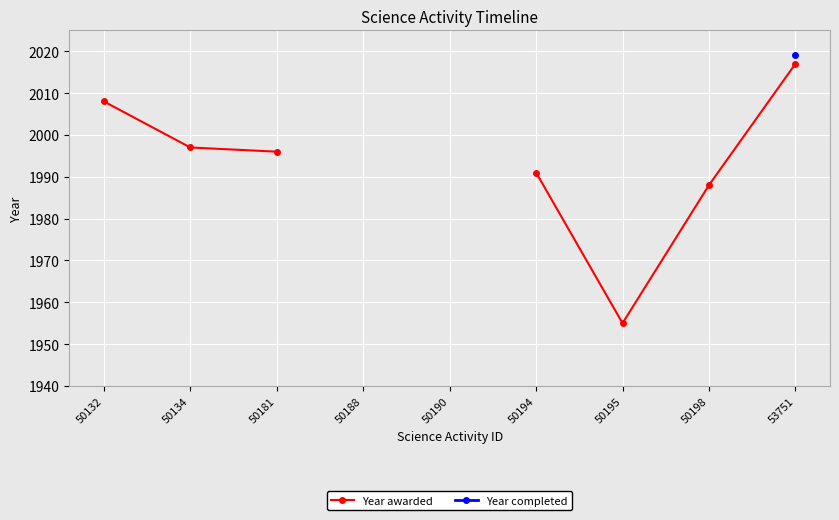

At how many categories does at least one series exceed 2001?

2